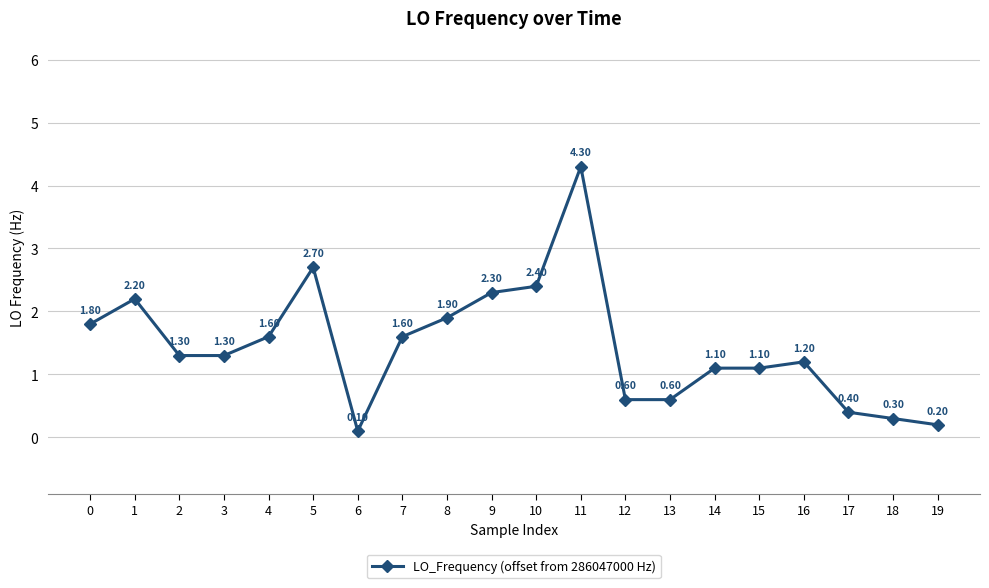

What is the difference between the maximum and second lowest values?

4.1